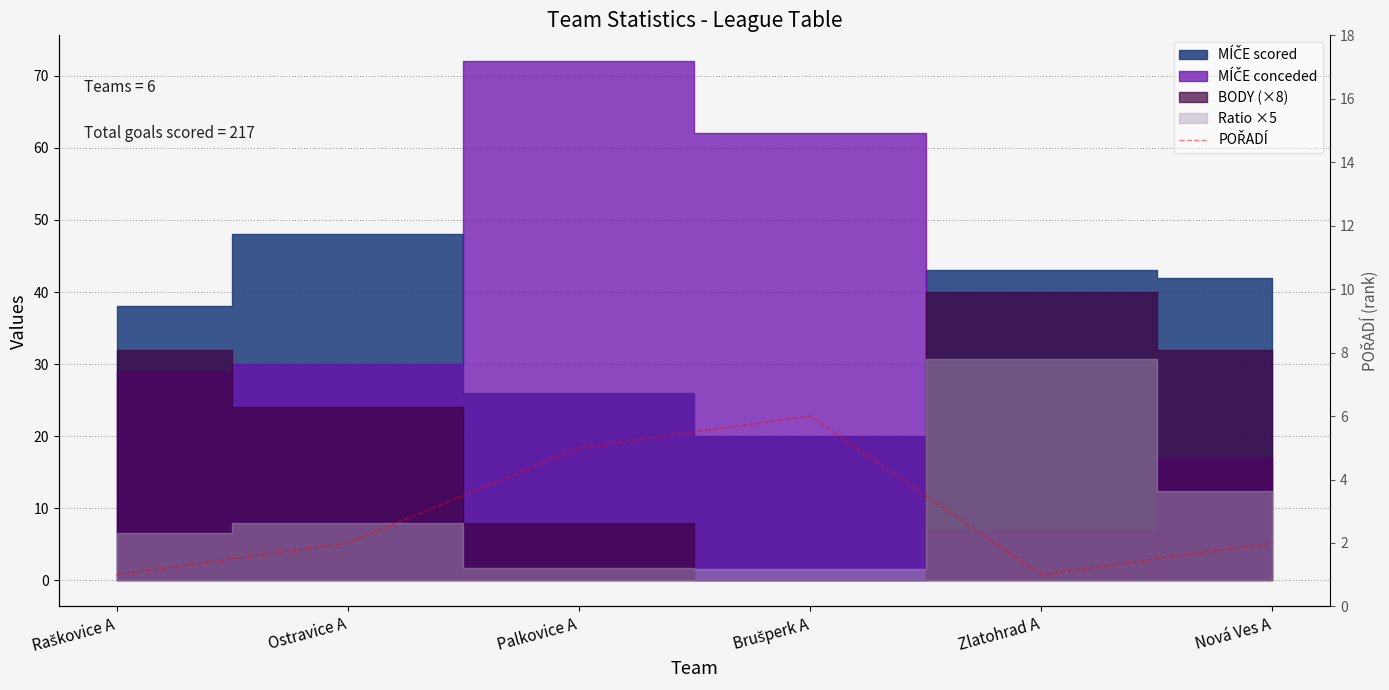

What is the minimum value shown in the chart?

1